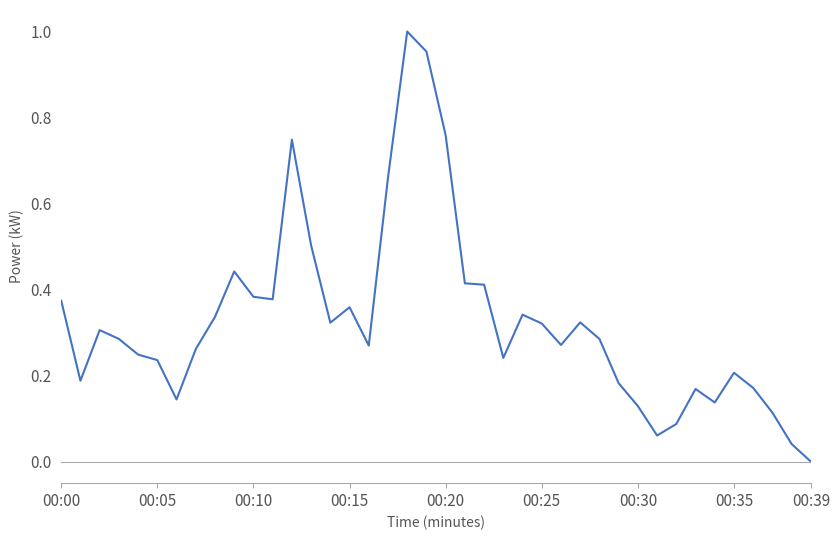

Does the chart have visible grid lines?

No